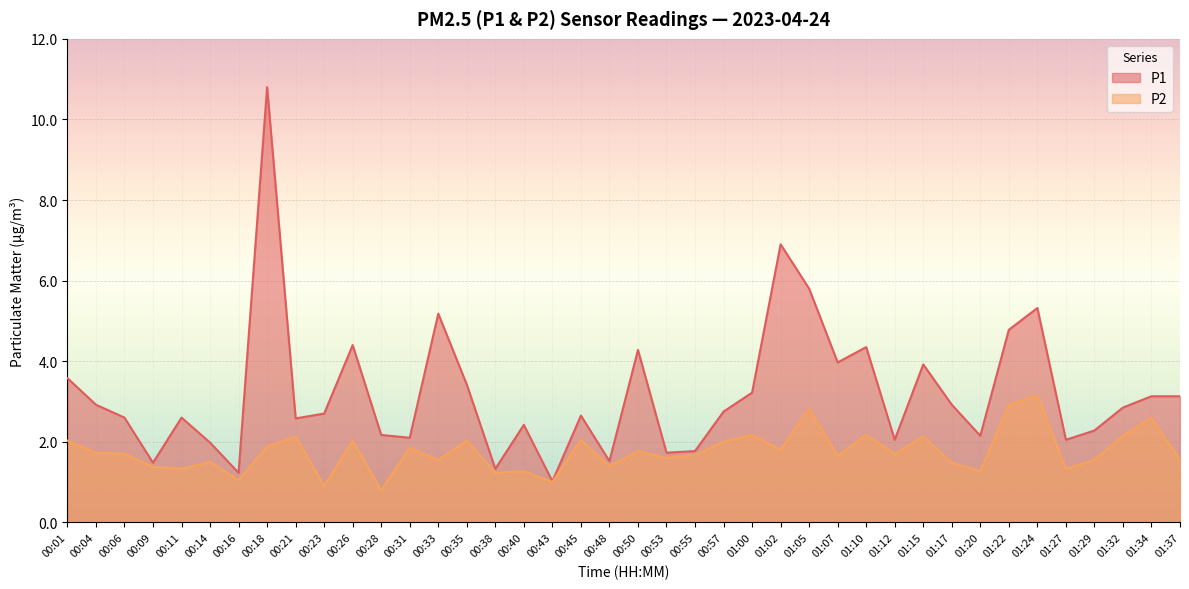

What is the spread (max minus min) of values at 00:48?

0.1